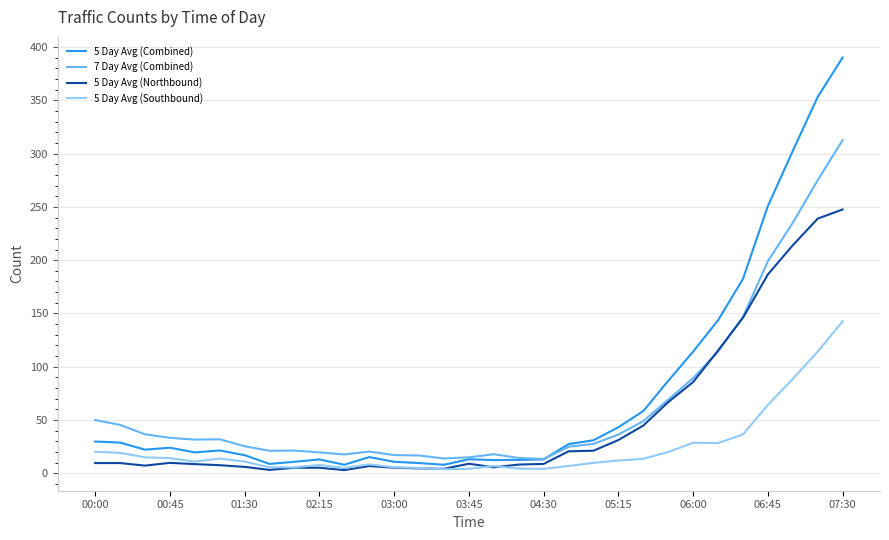

Which series has the largest range (max minus min)?

5 Day Avg (Combined)